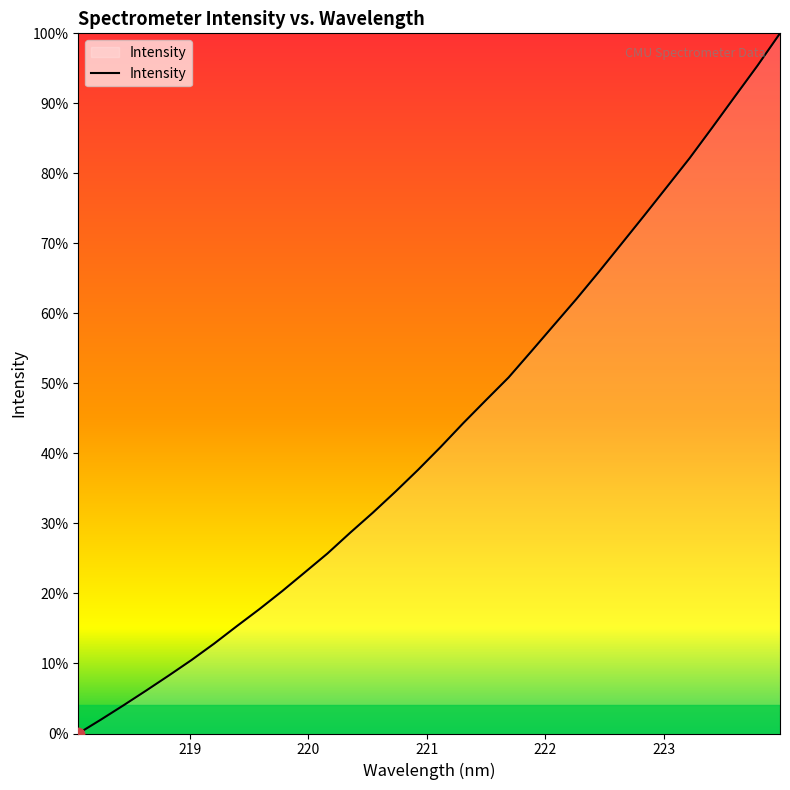

Is this an area chart (filled region under the line)?

Yes